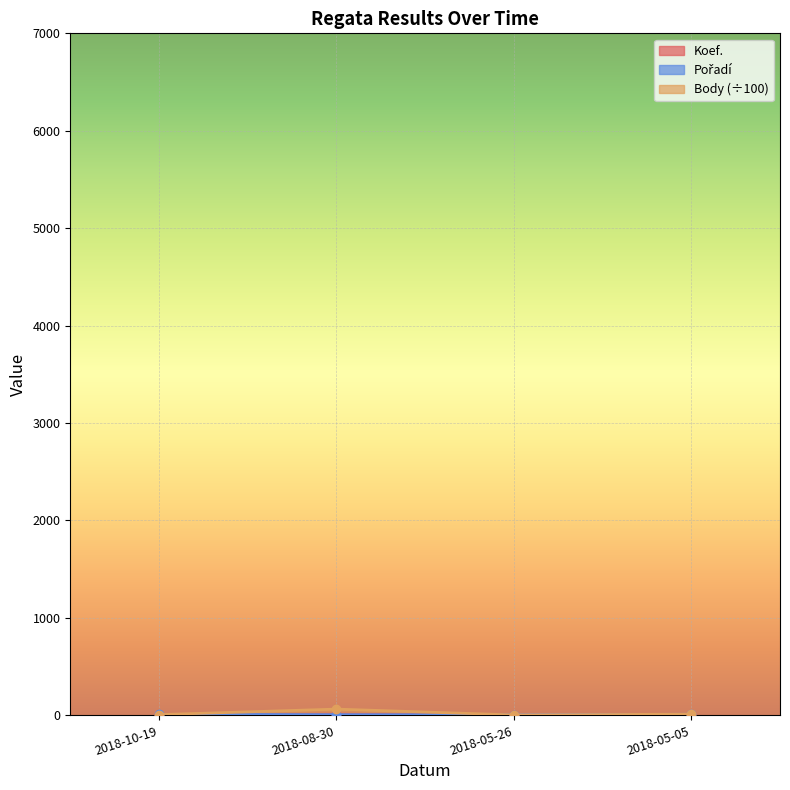

Is the value of Koef. at 2018-05-05 greater than the value of Body at 2018-10-19?

No